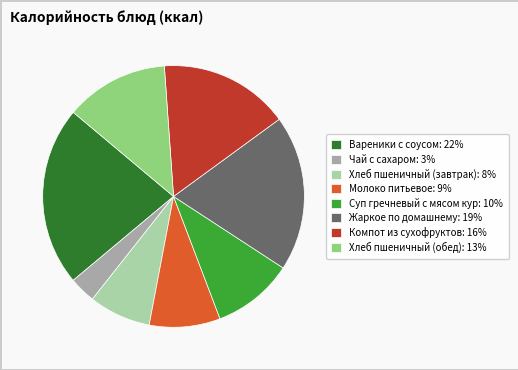

Does Жаркое по домашнему account for over 50% of the chart?

No